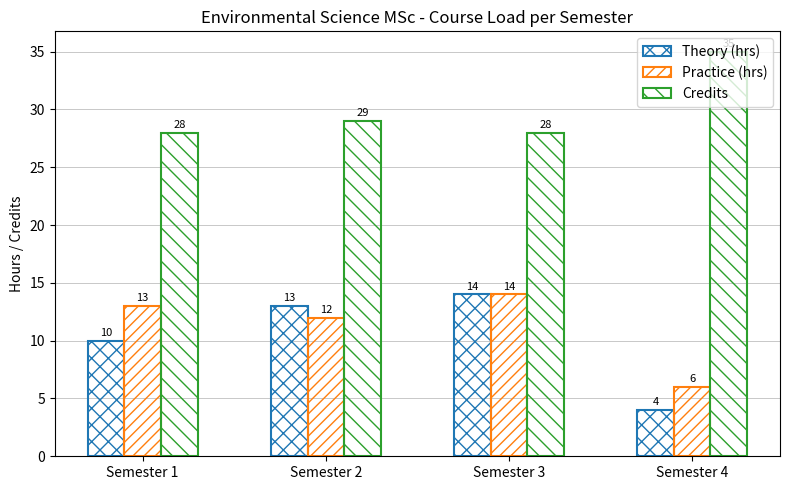

Are the bars grouped side by side (vs. stacked)?

Yes